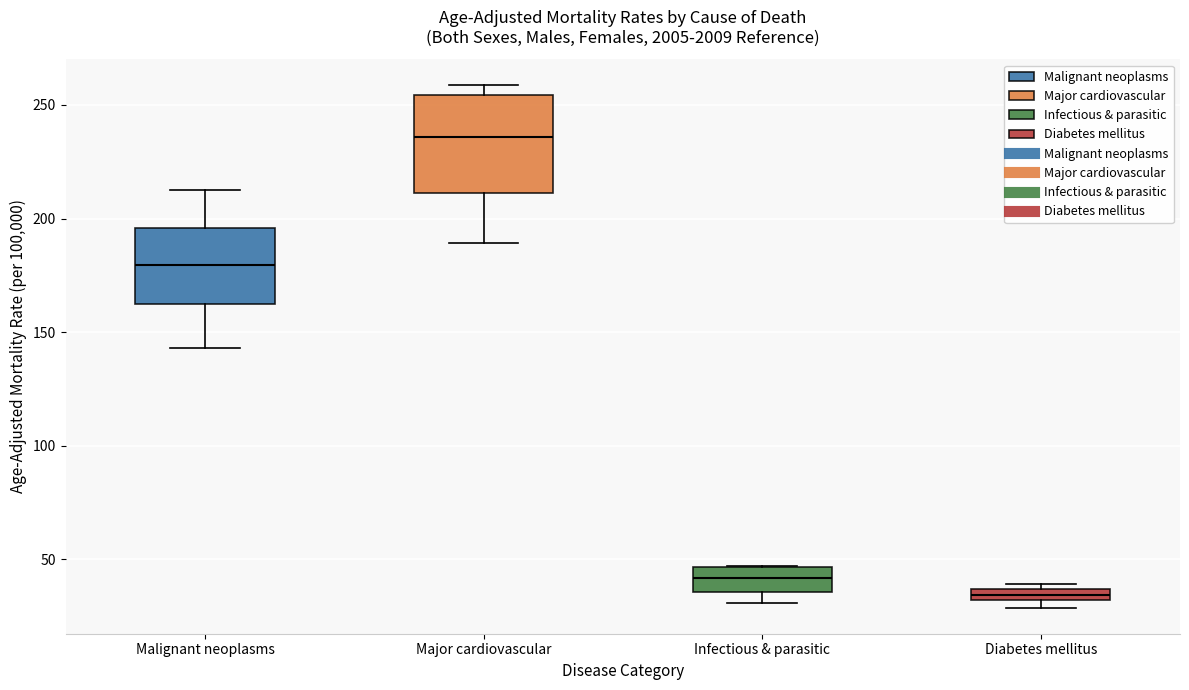

Where does the lower whisker of the box for Malignant neoplasms end on the y-axis? The values are not printed on the chart, so give them approximately, as read against the axis.

145